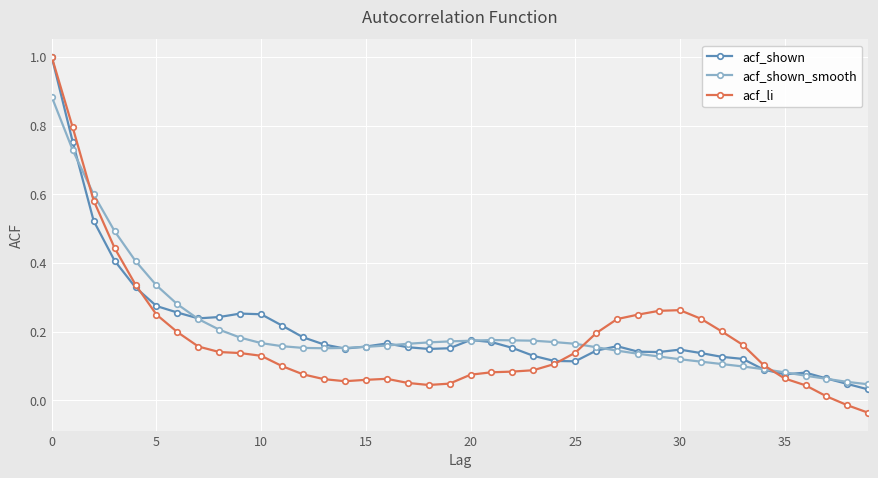

True or false: acf_shown_smooth has more than 0 interior local peaks.

True